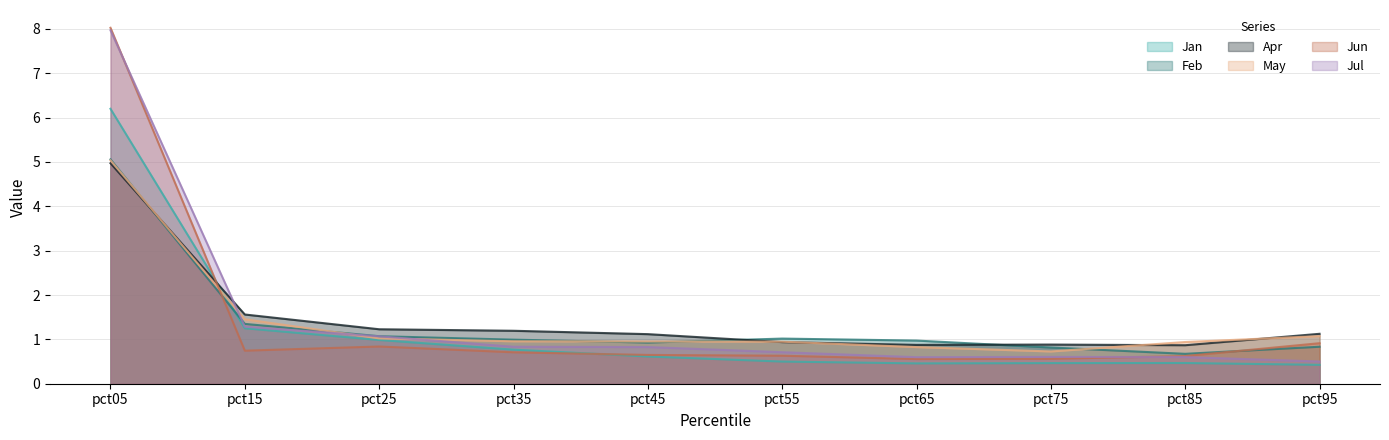

How many lines are shown in the chart?

6